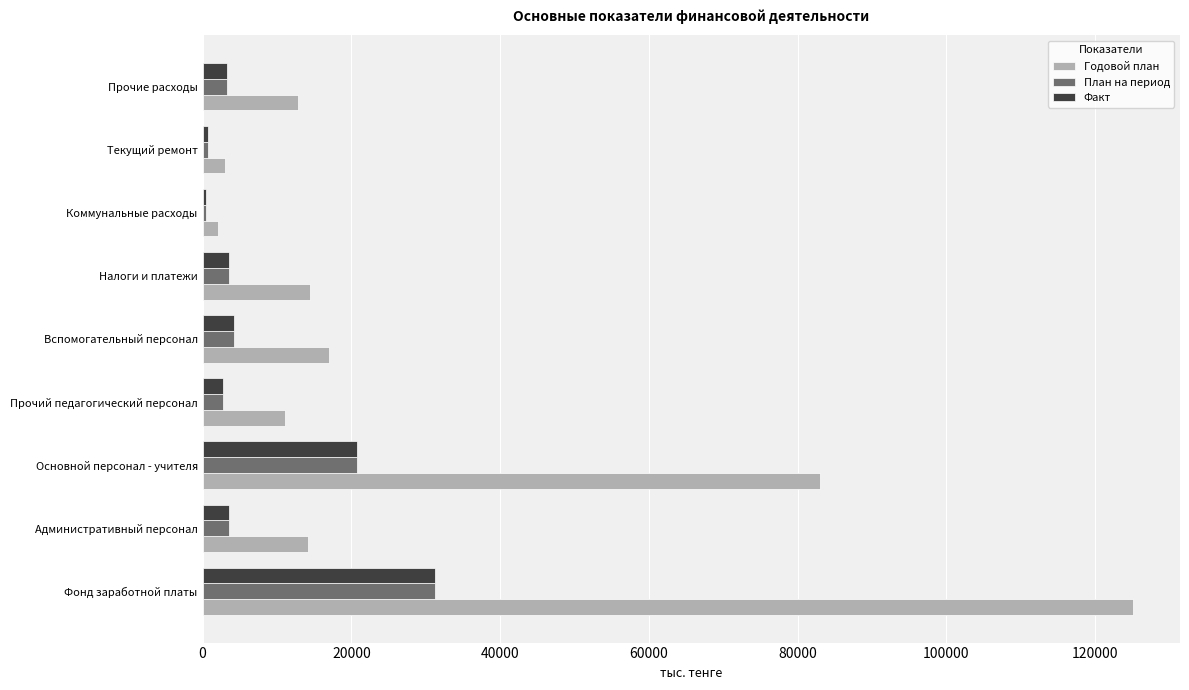

Which category has the highest value in the Факт series?

Фонд заработной платы